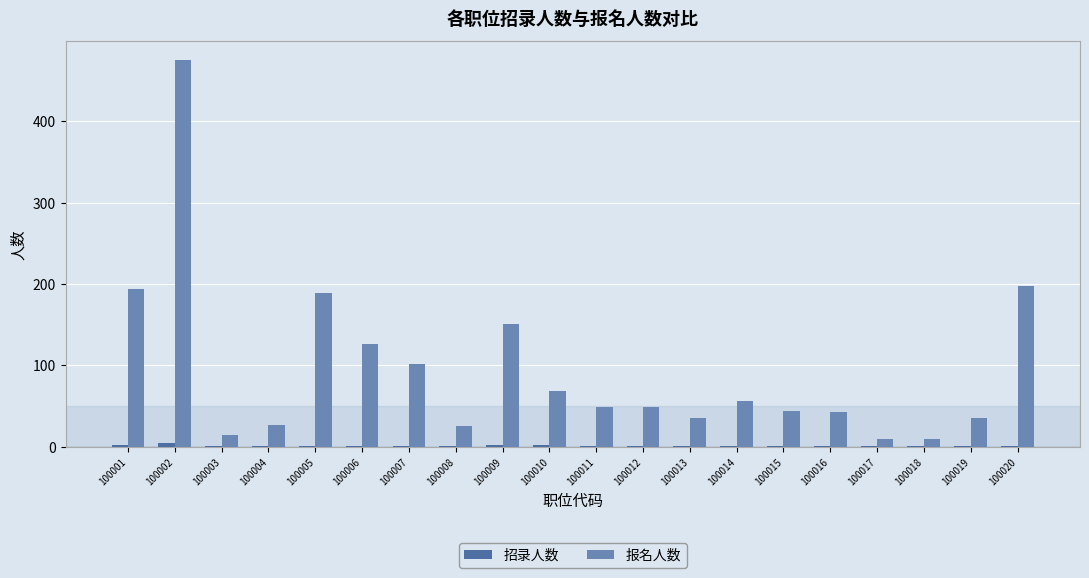

Is the value of 招录人数 at 100007 greater than the value of 报名人数 at 100017?

No